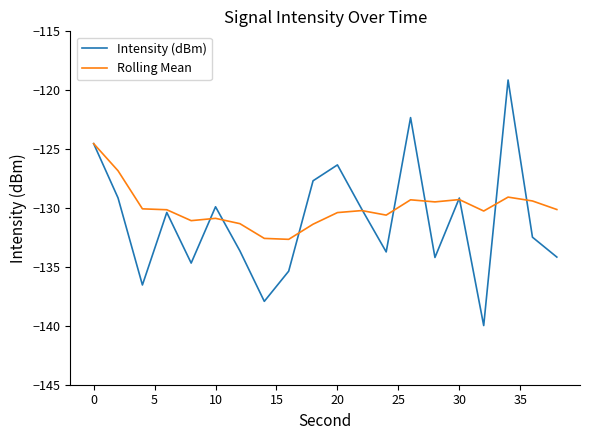

Rank the series by their maximum value, from lowest to highest.

Rolling Mean, Intensity (dBm)